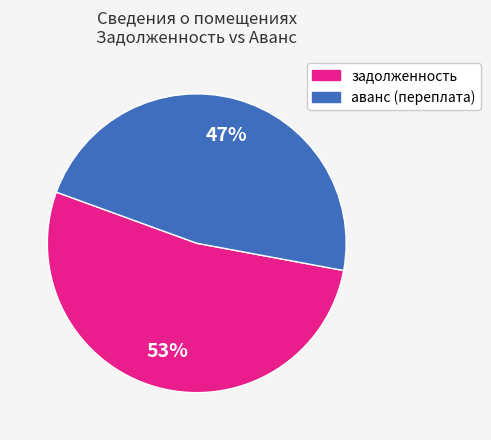

How many slices are in this pie chart?

2